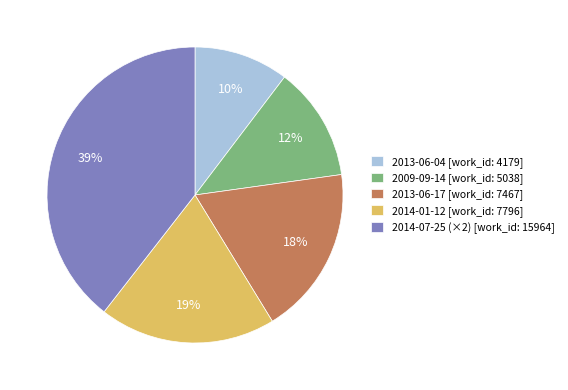

What is the largest slice in the pie chart?

2014-07-25